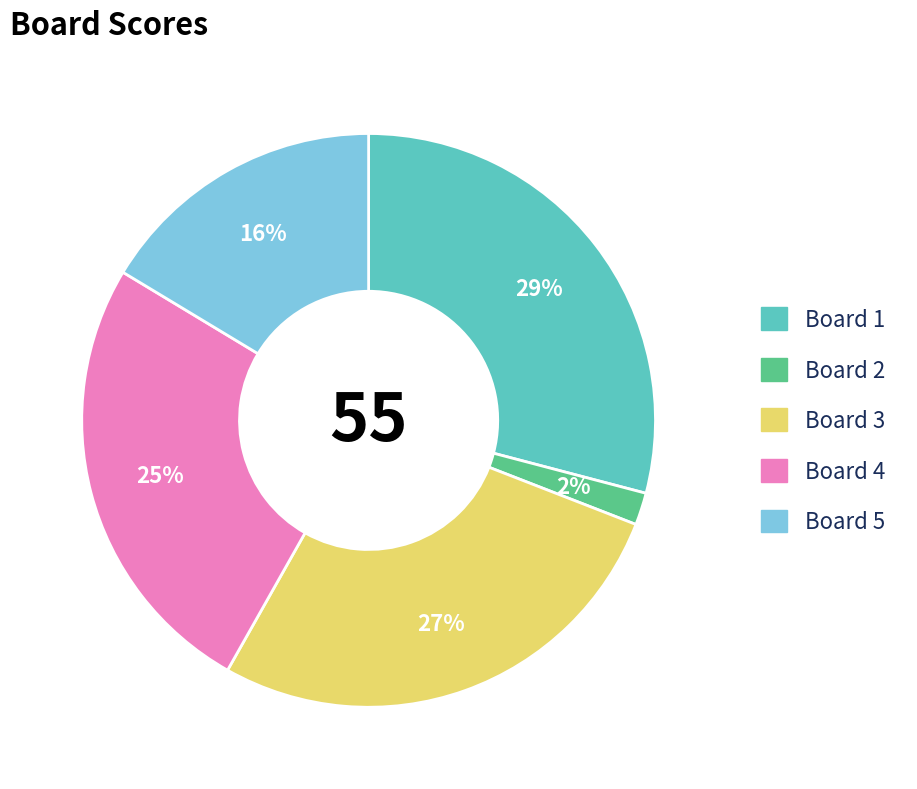

Which slice is the smallest?

Board 2